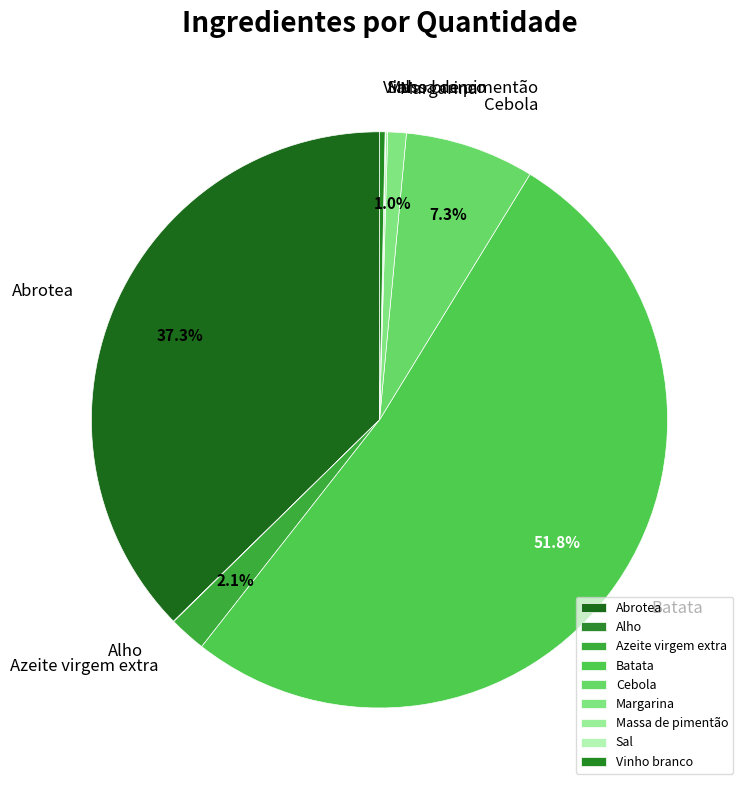

Which category has the biggest portion of the pie?

Batata